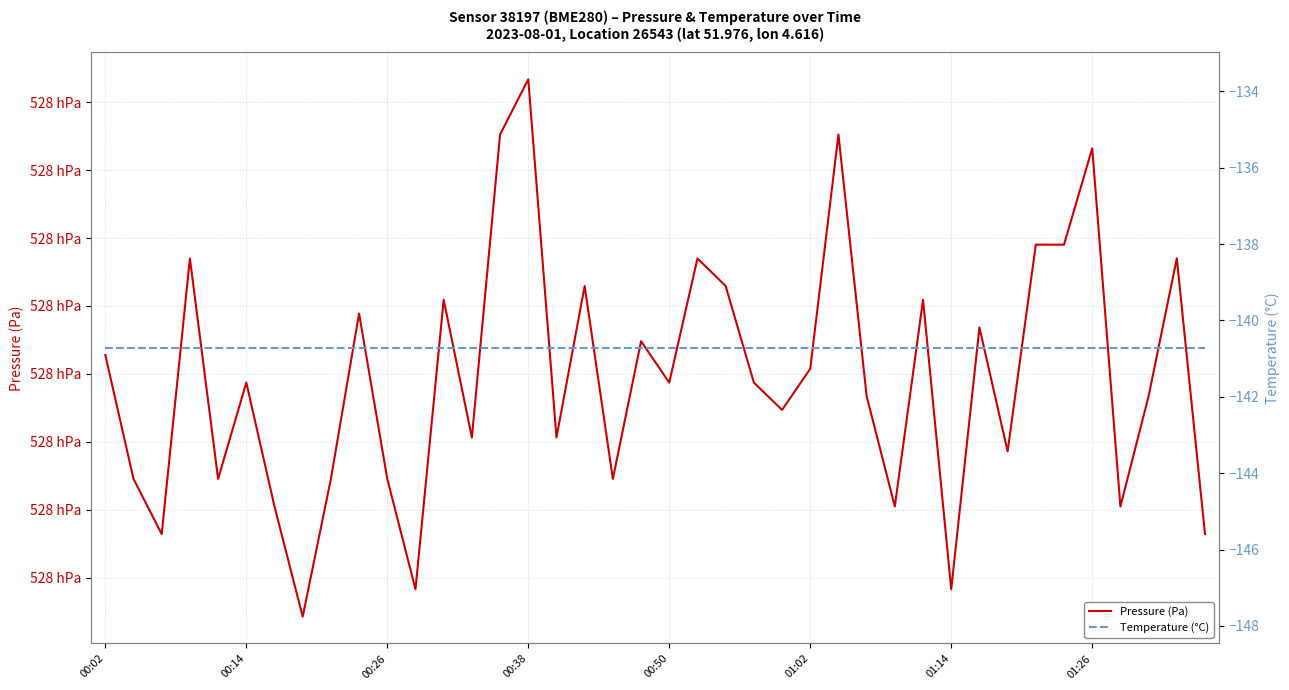

Rank the series by their maximum value, from highest to lowest.

Pressure (Pa), Temperature (°C)